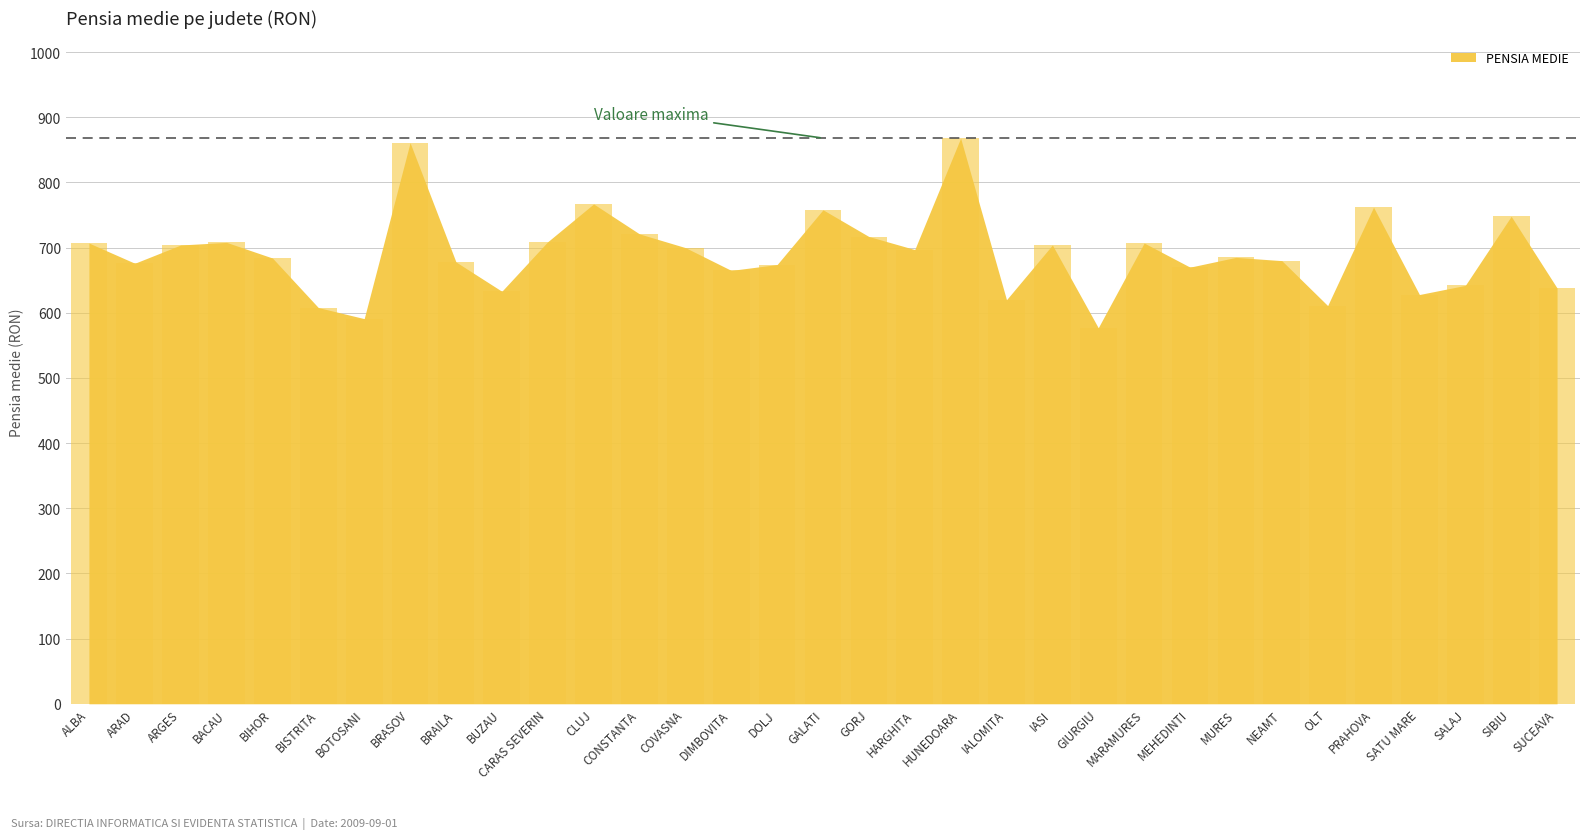

What is the difference between the maximum and second lowest values?

277